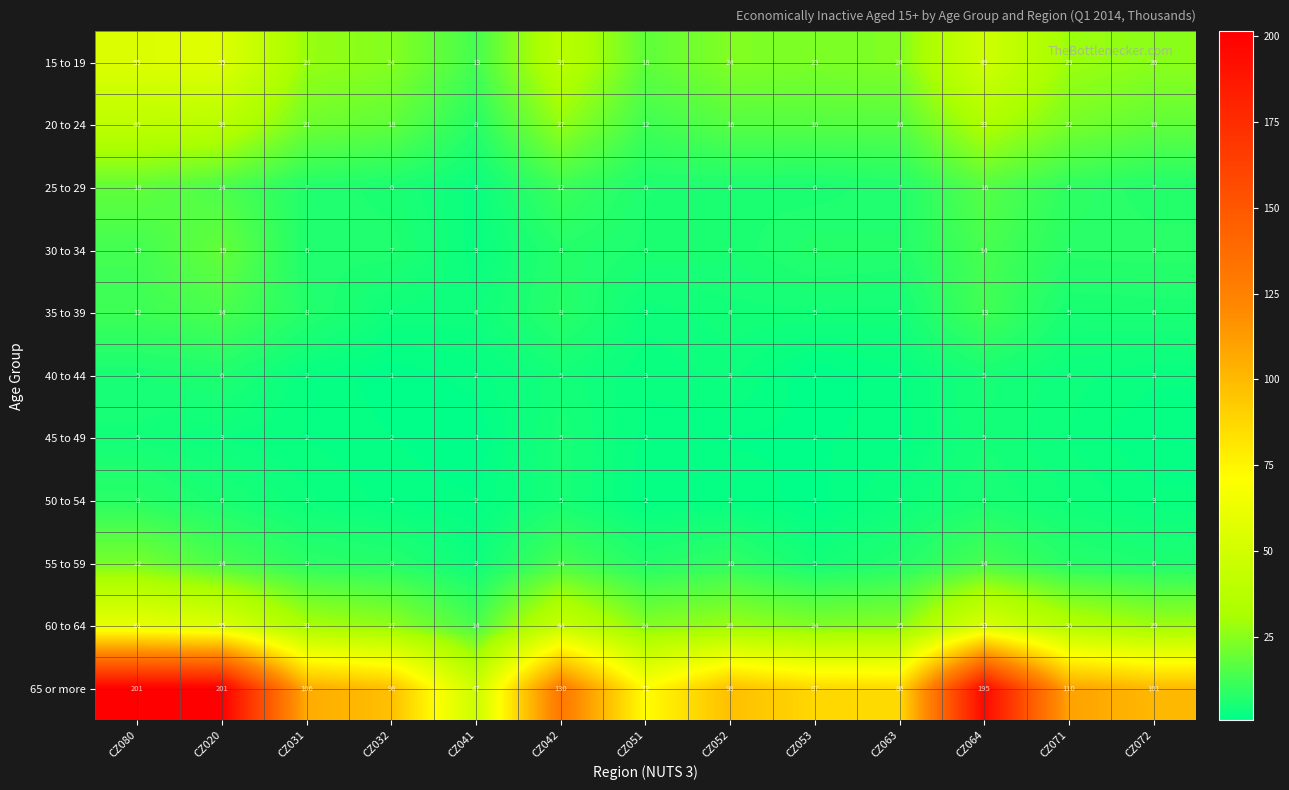

Between CZ031 and CZ063, which series saw the biggest shift?

65 or more